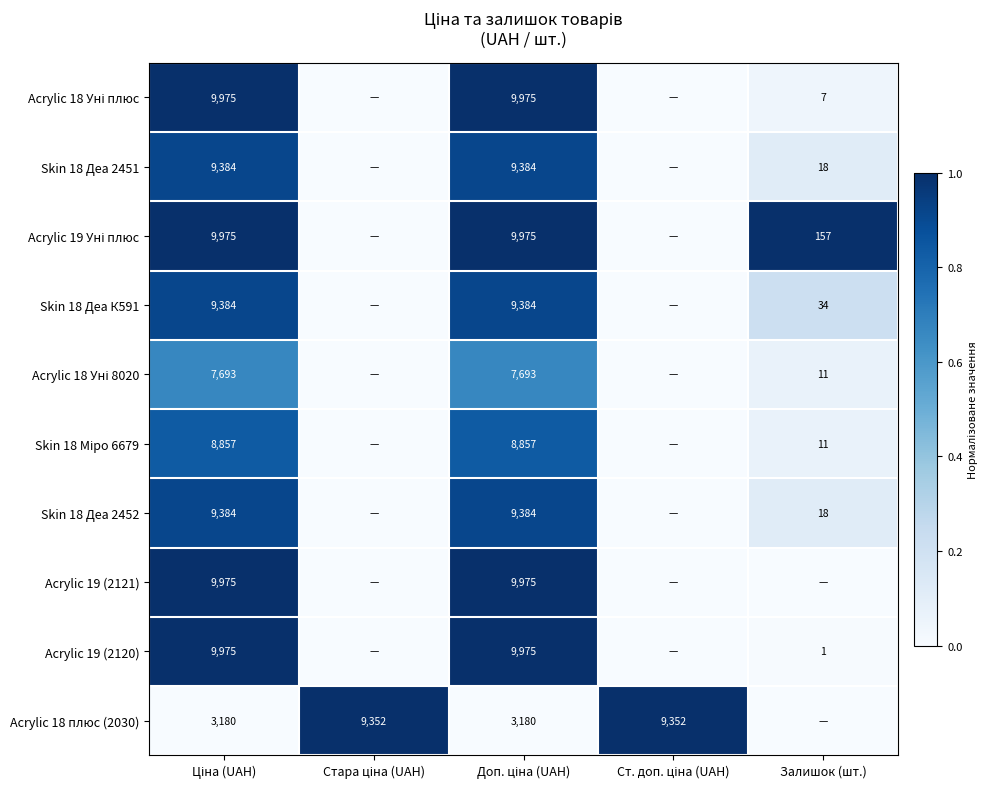

At which category is the sum across all series the highest?

Ціна (UAH)